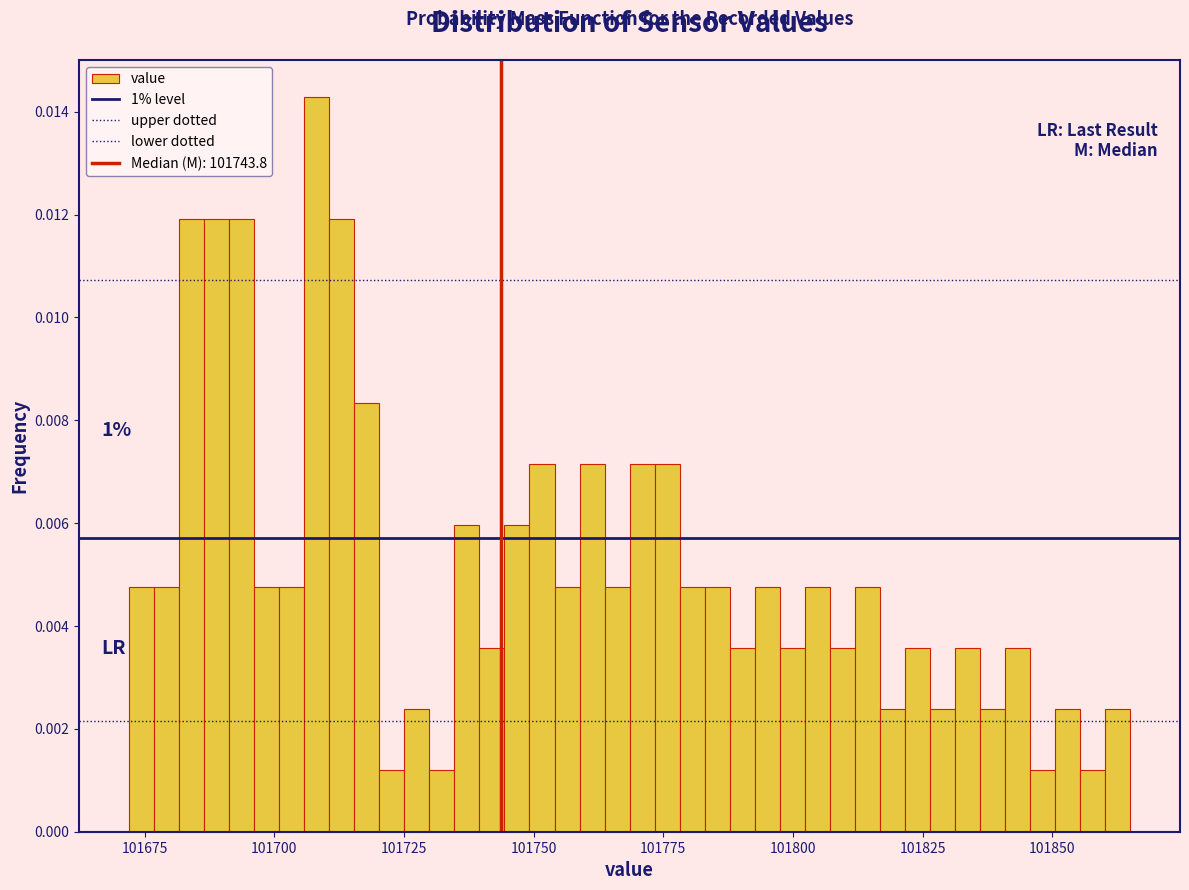

Around what value on the x-axis is the tallest bar? Give the approximate position of its centre, as read against the axis.

101710